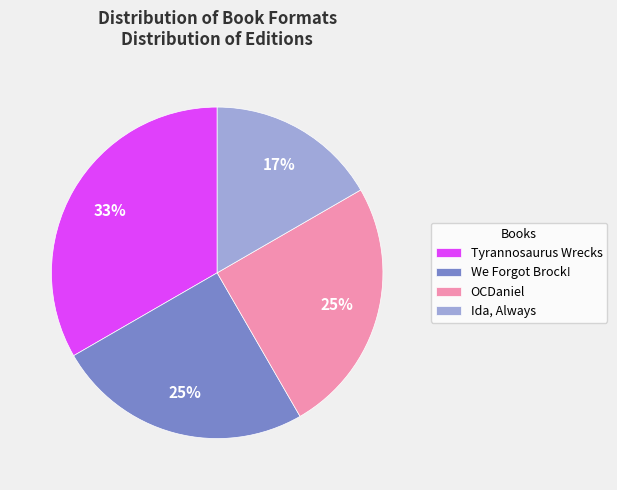

Do Tyrannosaurus Wrecks and OCDaniel together represent more than half of the pie?

Yes